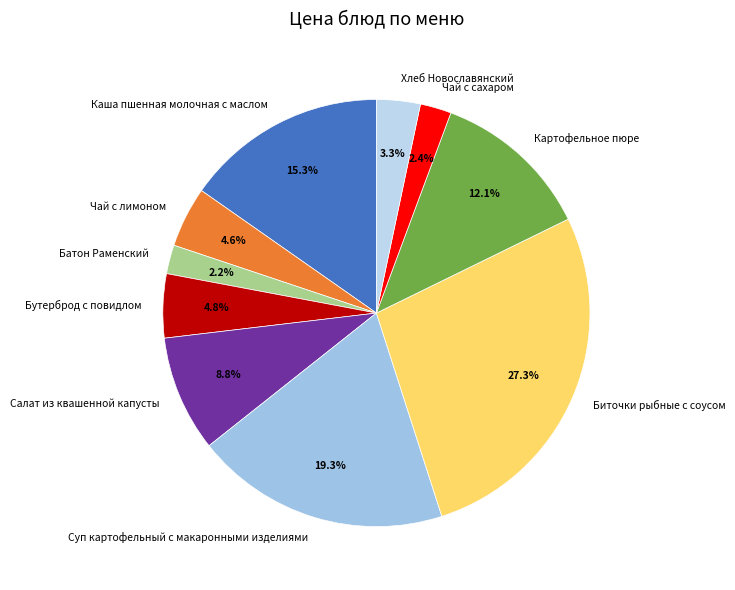

To the nearest percent, what is the average slice percentage?

10%